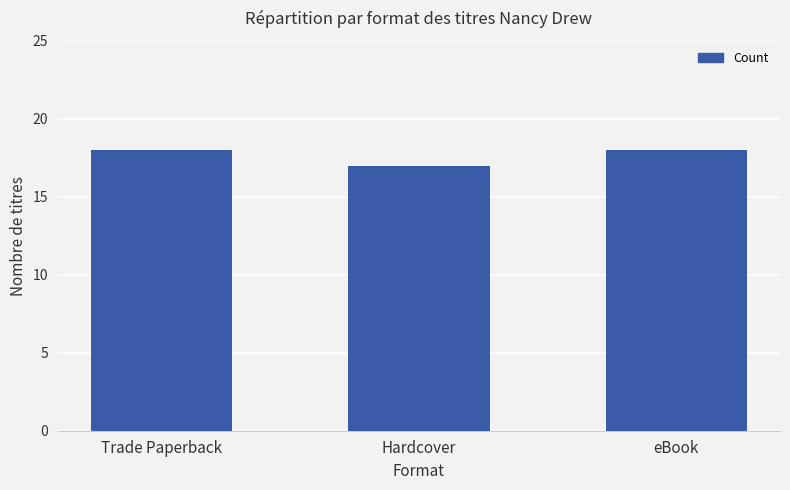

Does the chart contain any negative values?

No